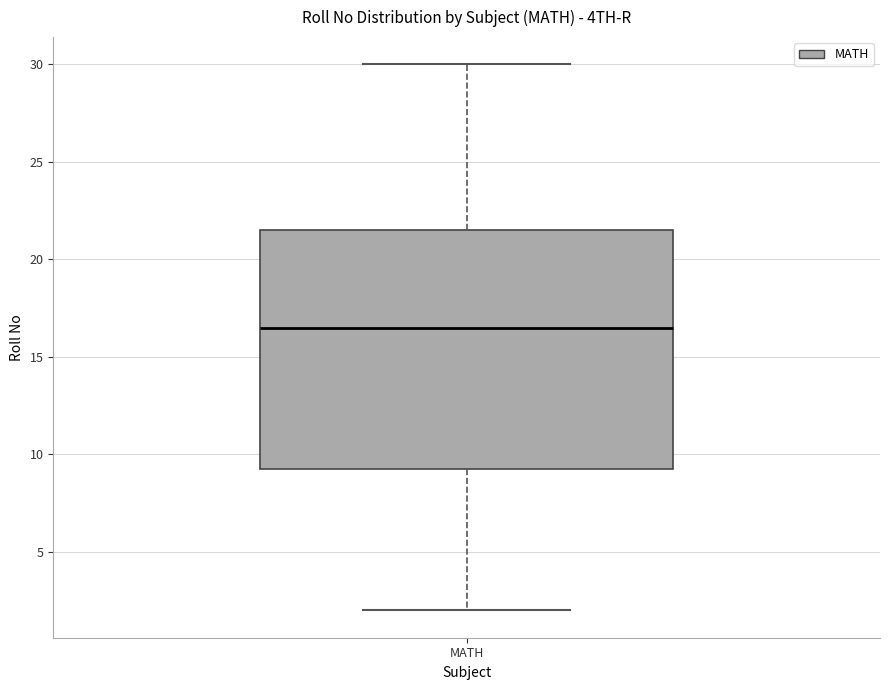

Read this box plot against the y-axis: the position of the median line, the range covered by the box, and the ends of both whiskers. The values are not printed on the chart, so give them approximately, as read against the axis.

median 16.5, box 9.5 to 21.5, whiskers 2.0 to 30.0